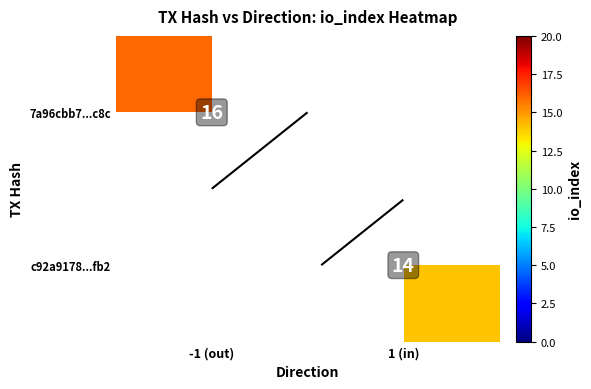

Which has a higher value, 1 (in) or -1 (out)?

-1 (out)